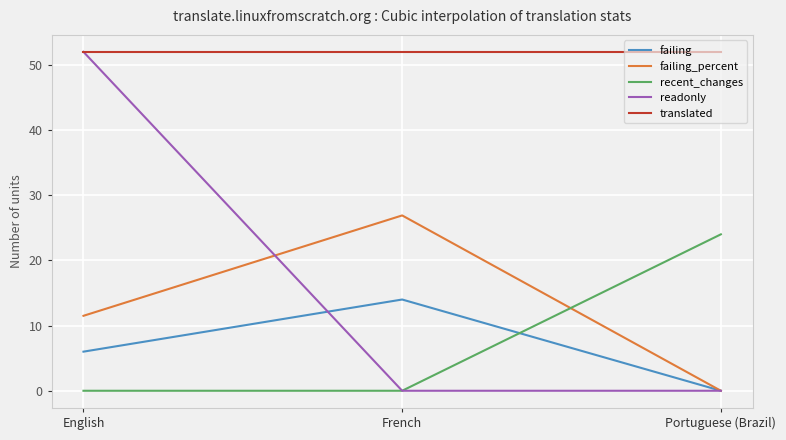

How many series are shown in this chart?

5